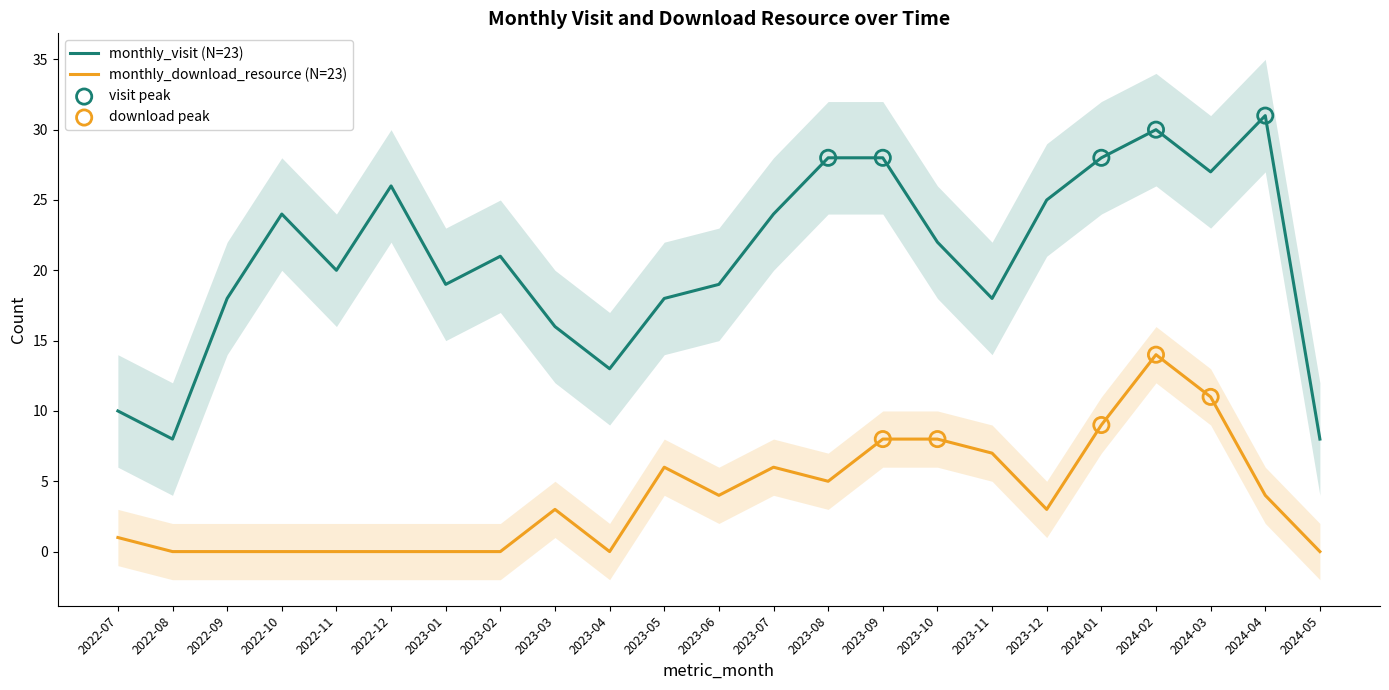

At how many categories does at least one series exceed 13?

19